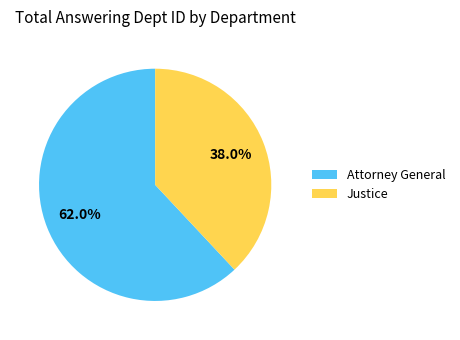

What percentage do Justice and Attorney General together represent?

100.0%